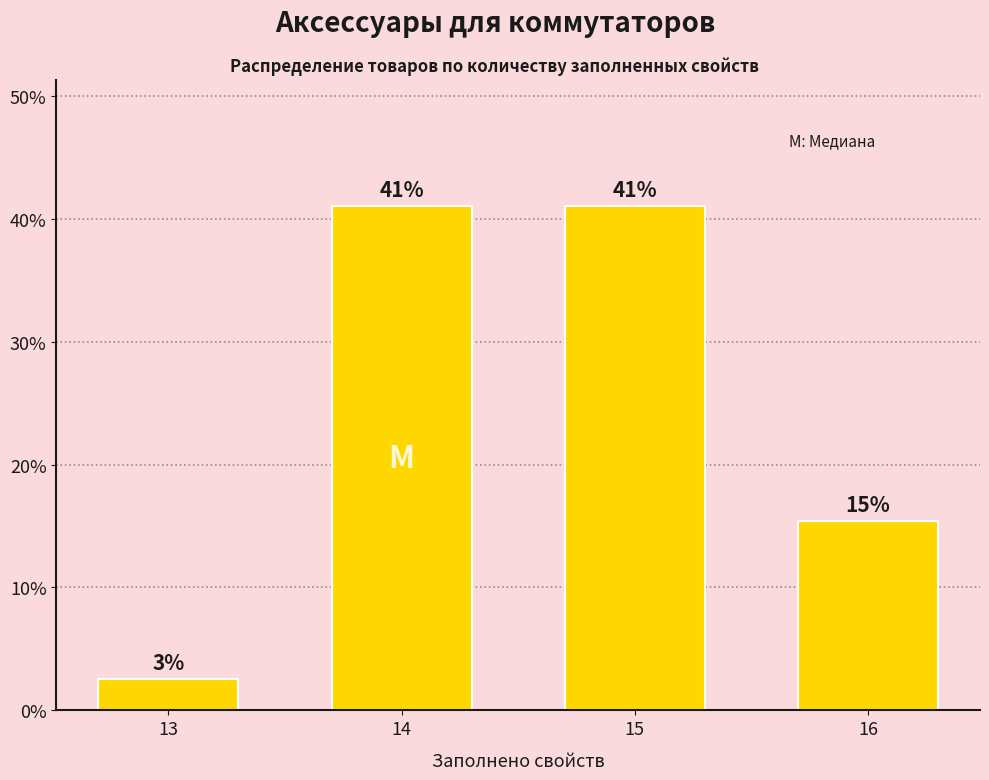

What is the sum of all values?

100.0